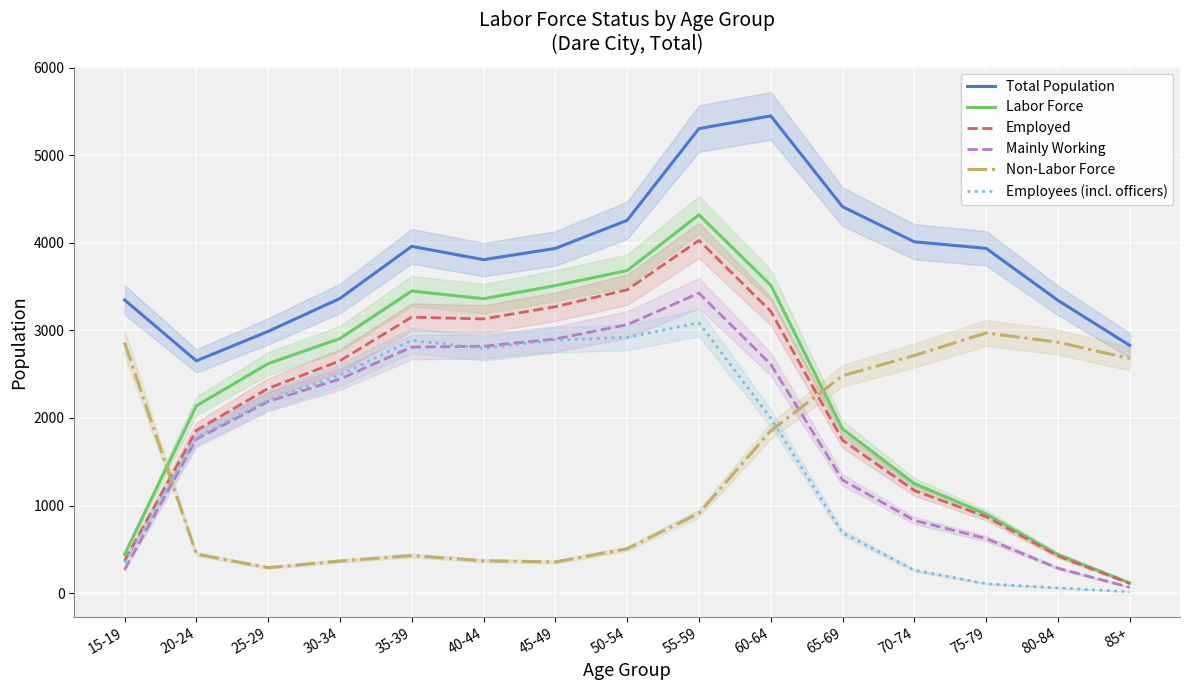

How many data points in Total Population are above 3935?

7